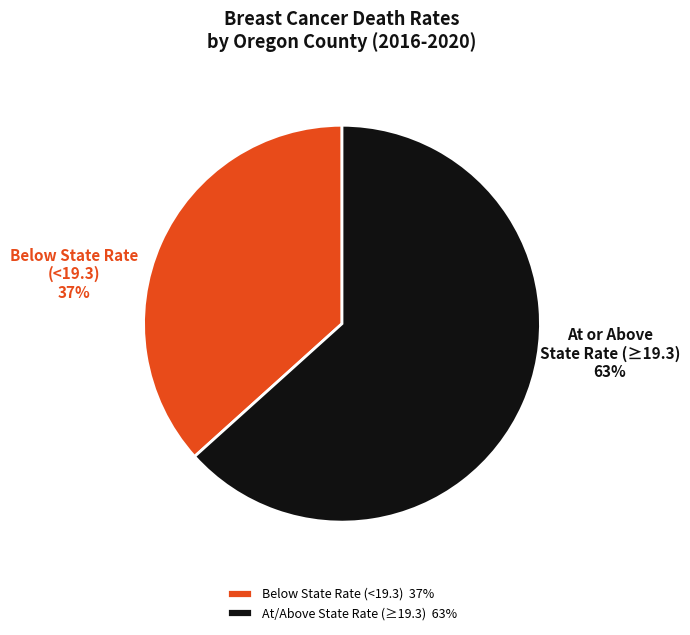

Does At or Above State Rate (≥19.3) represent more than half of the total?

Yes